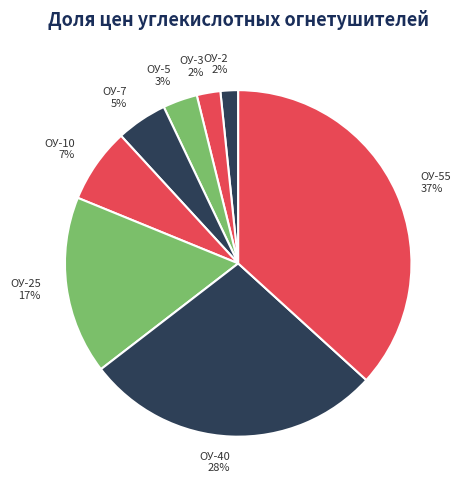

To the nearest percent, what portion does ОУ-5 represent?

3%